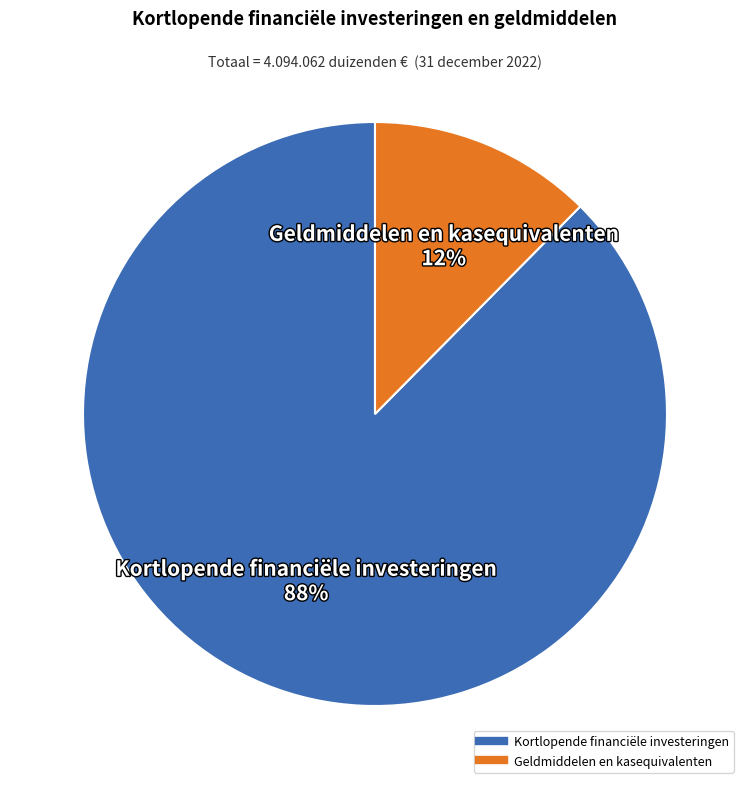

What is the largest slice in the pie chart?

Kortlopende financiële investeringen